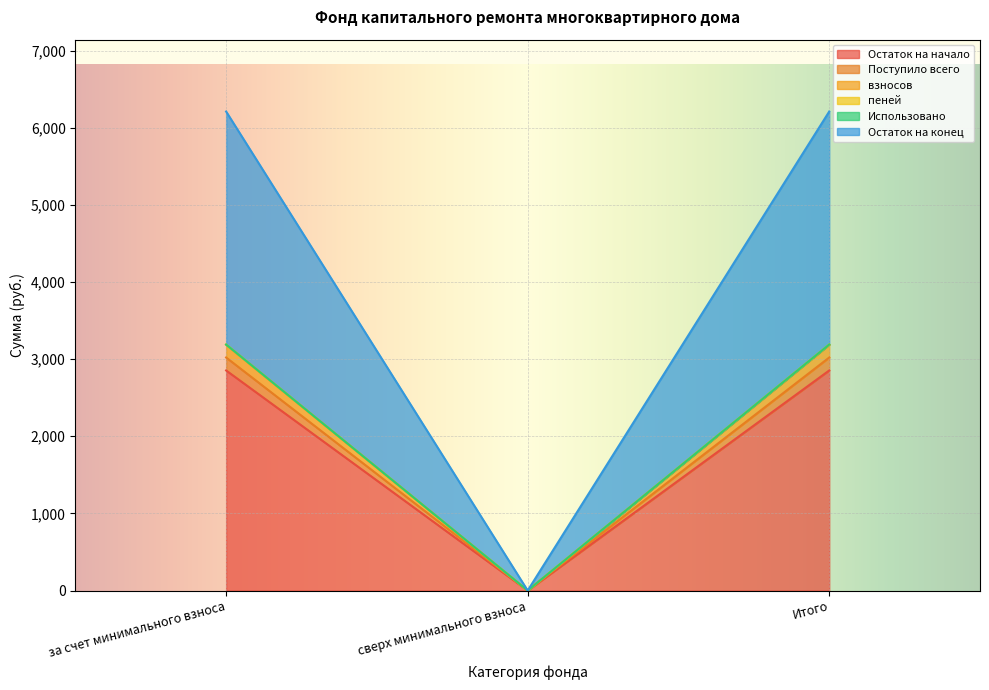

Is it true that Остаток на начало equals 2853.2 at за счет минимального взноса?

True